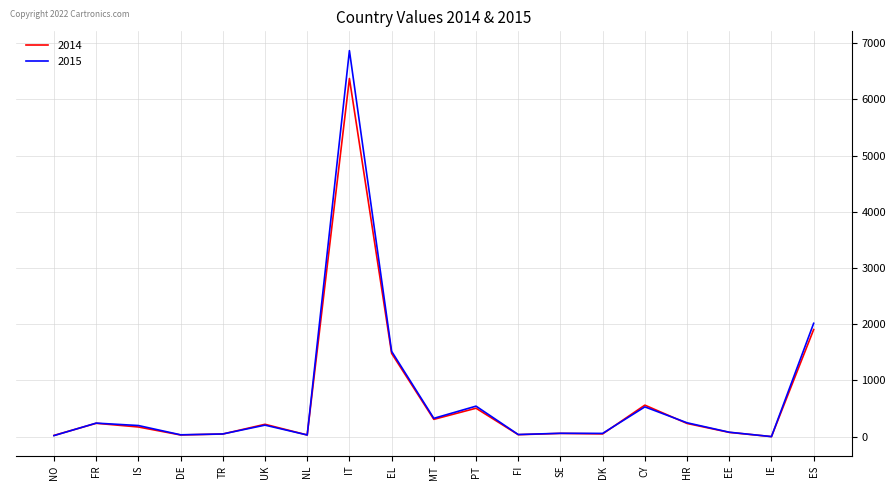

What are all the series names shown in the legend?

2014, 2015